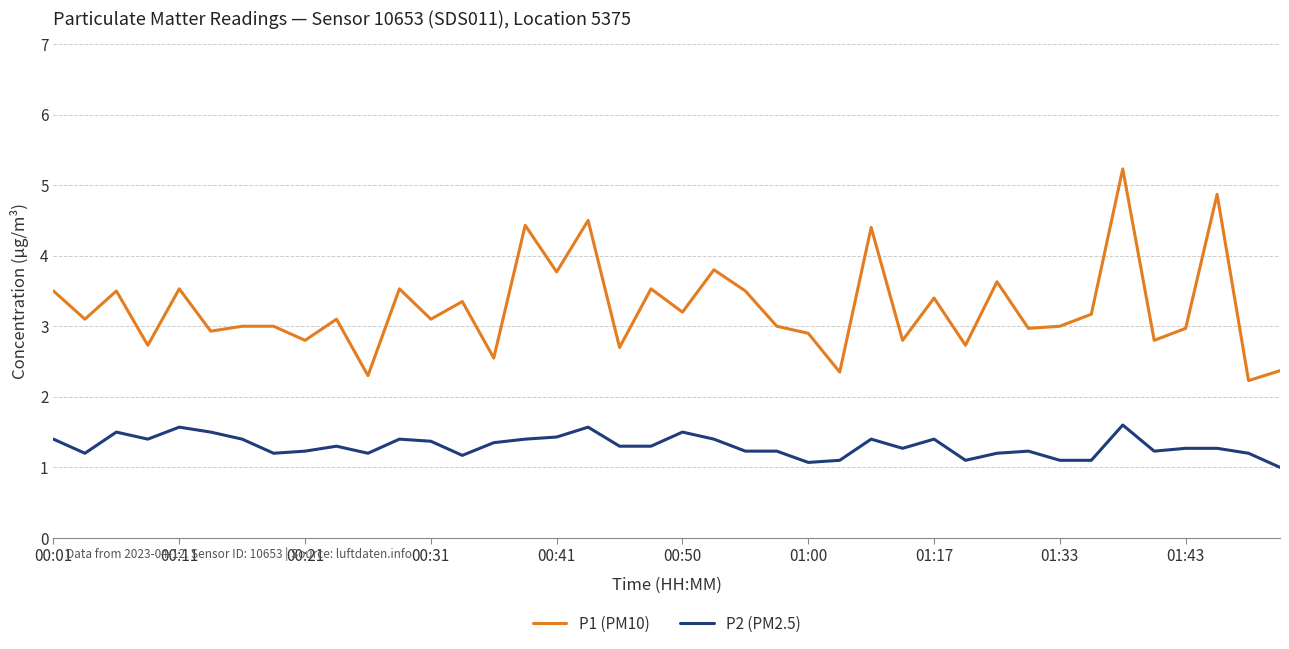

True or false: P2 (PM2.5) and P1 (PM10) cross at least once.

False